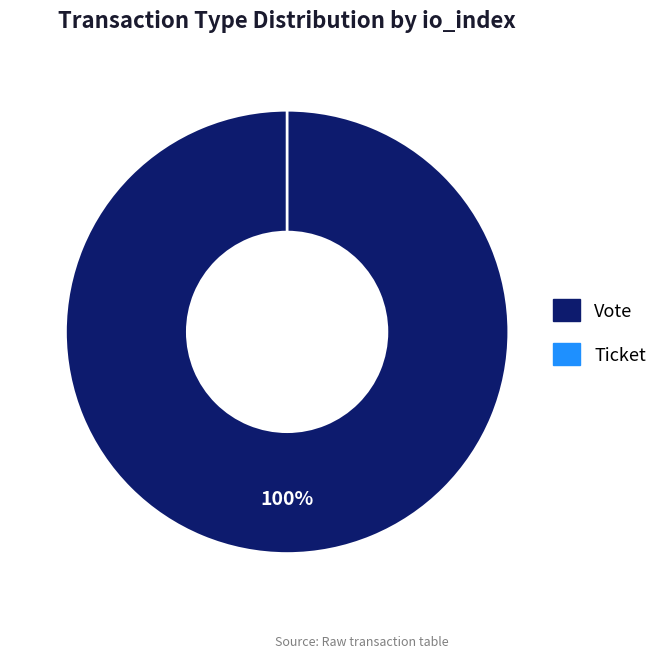

How many segments does this pie chart have?

2